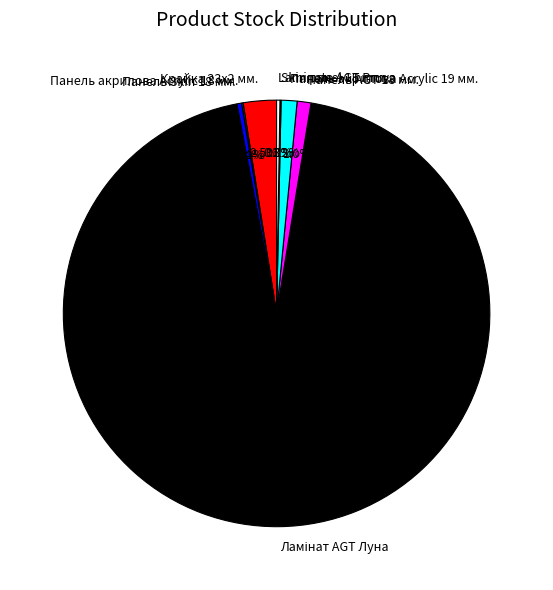

Does any single category account for the majority?

Yes